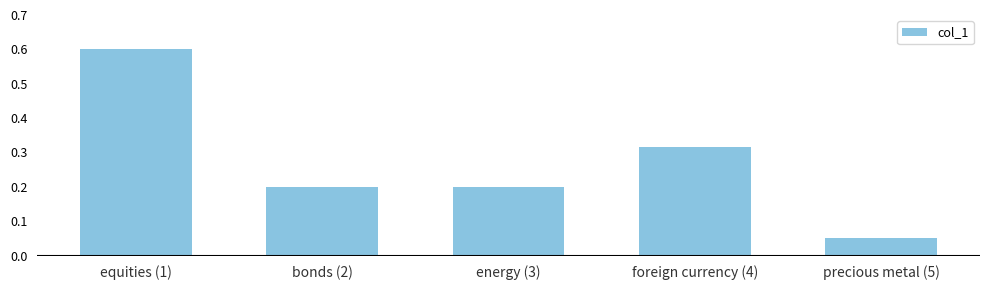

Where is the data nearest to the value 0?

precious metal (5)